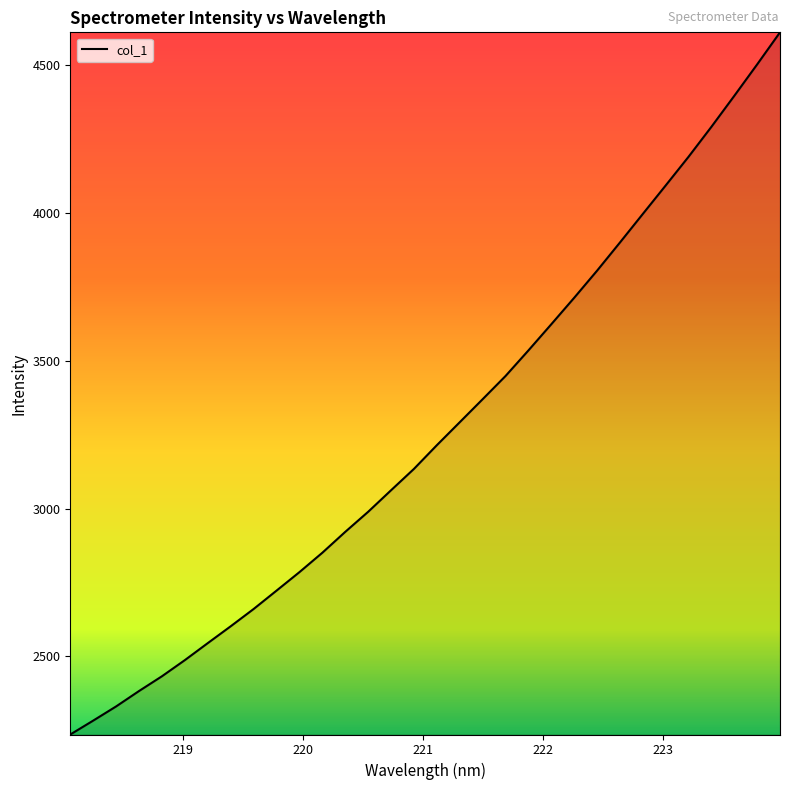

What is the greatest value displayed?

4611.5